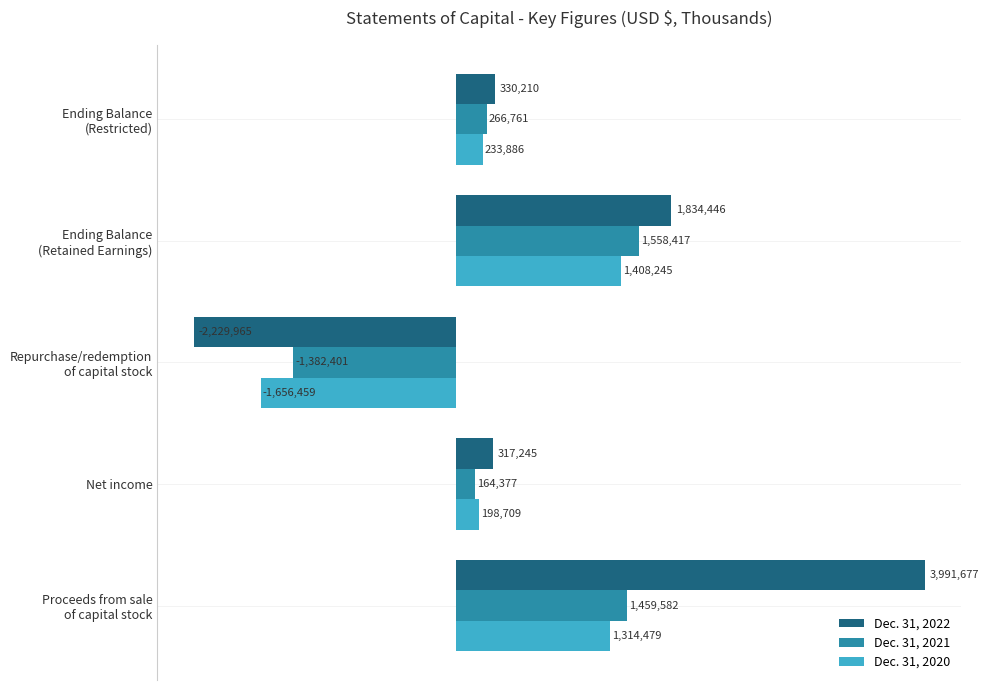

Which series has the largest range (max minus min)?

Dec. 31, 2022